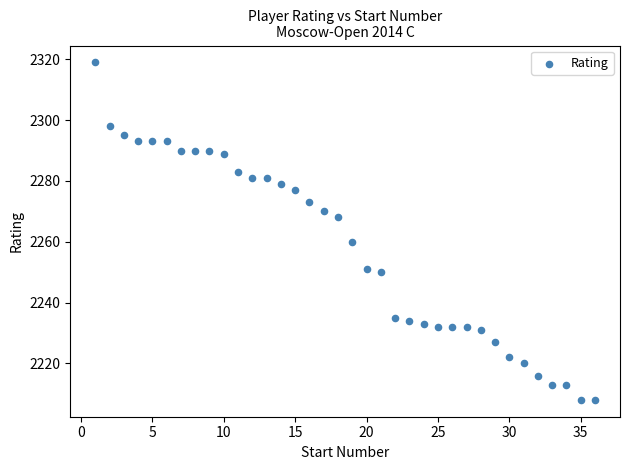

What is the range of X values (max minus min)?

35